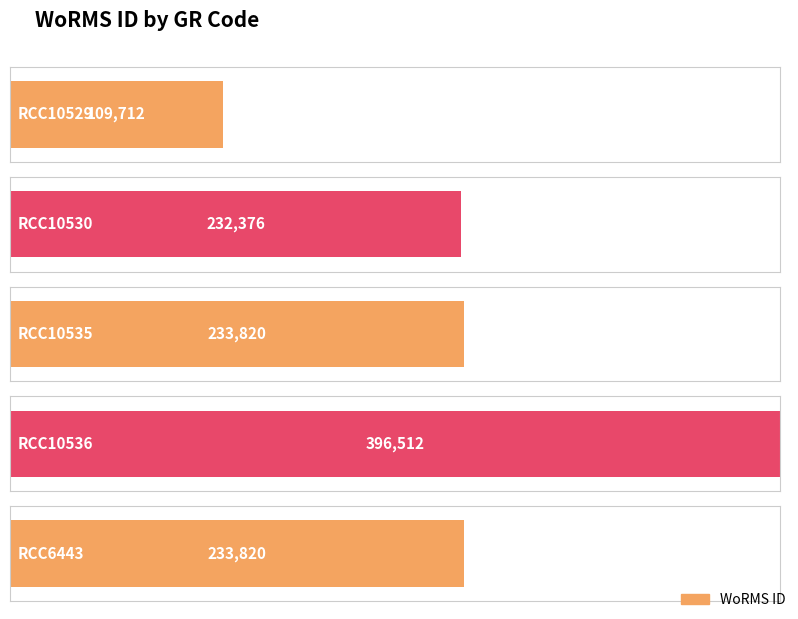

Rank the categories by value from highest to lowest.

RCC10536, RCC10535, RCC6443, RCC10530, RCC10529